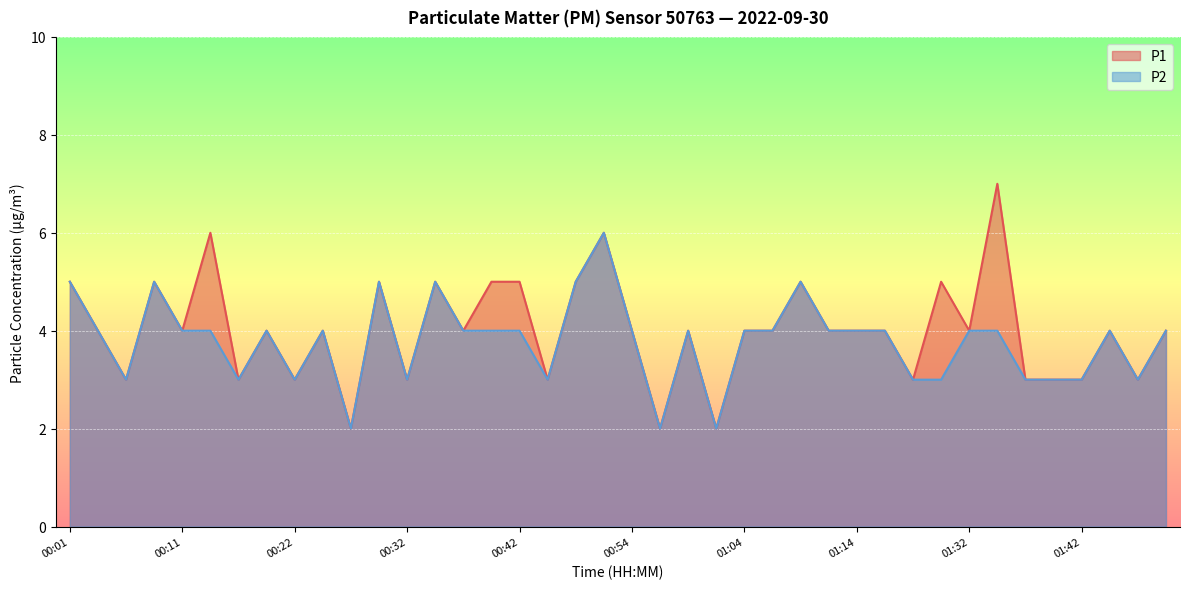

Rank the series by their average value, from lowest to highest.

P2, P1